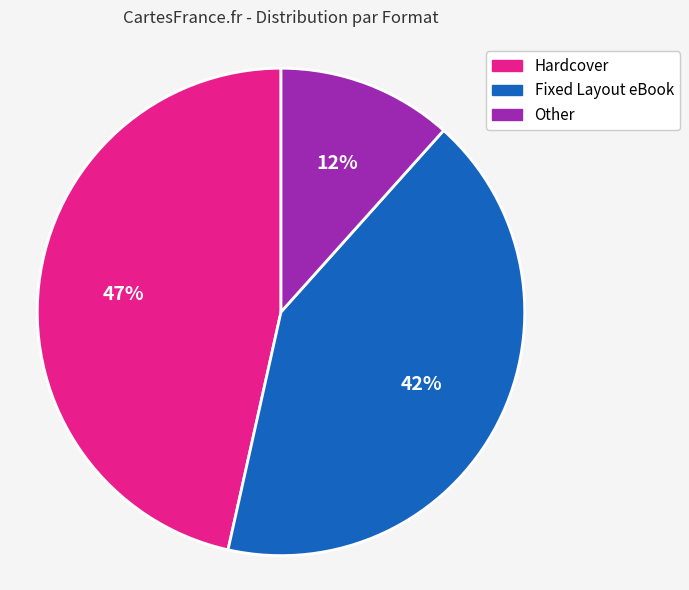

Combined, do Other and Fixed Layout eBook account for over 50%?

Yes